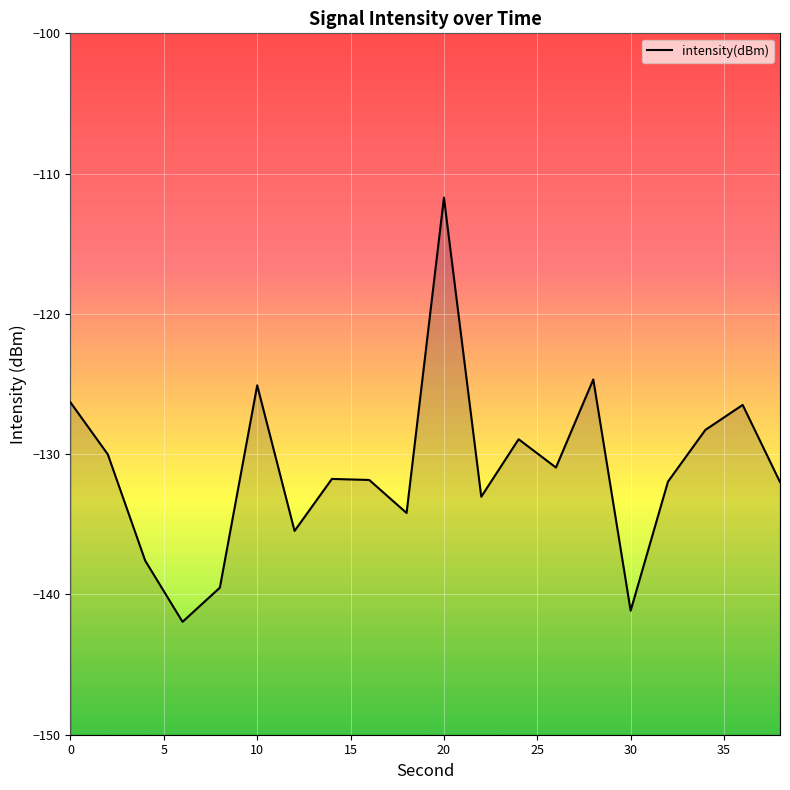

Rank the categories by value from highest to lowest.

20, 28, 10, 0, 36, 34, 24, 2, 26, 14, 16, 32, 38, 22, 18, 12, 4, 8, 30, 6